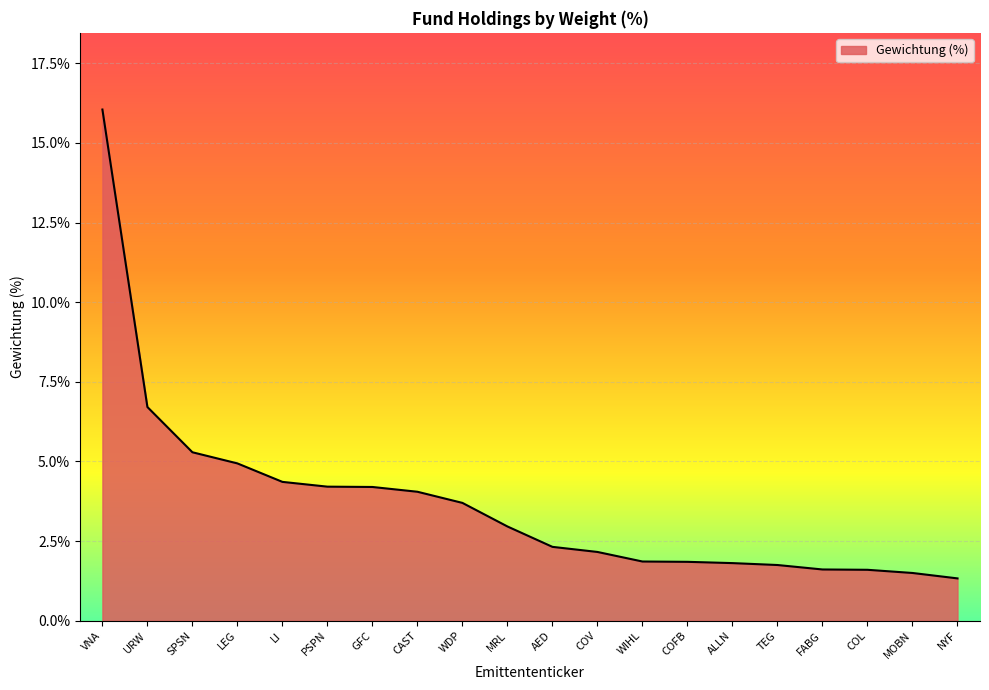

What position from the right is WDP?

12